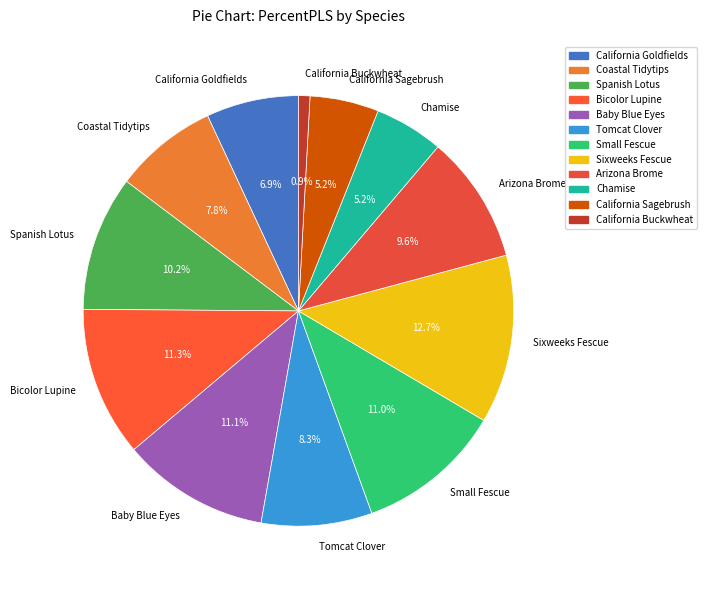

How many slices are in this pie chart?

12